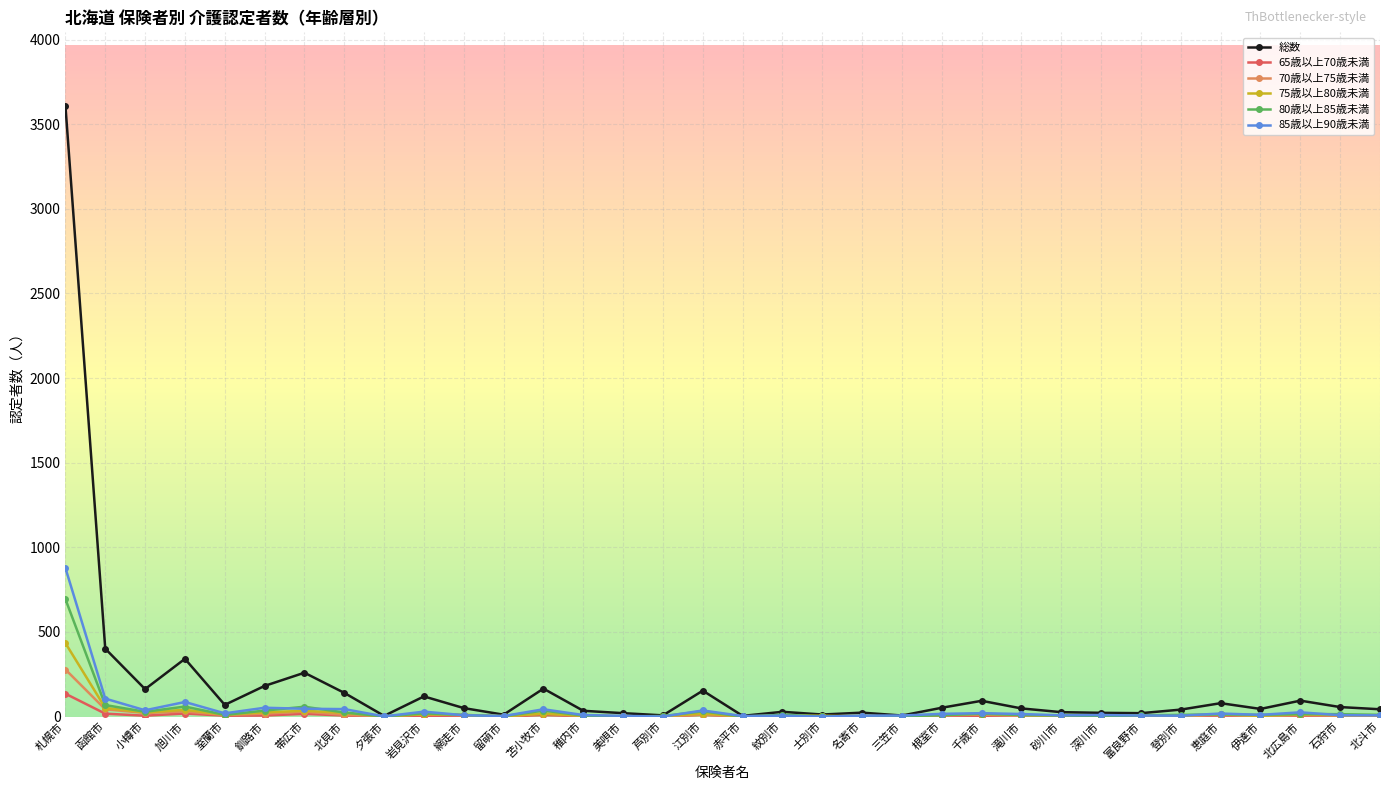

Which series has the widest spread of values?

総数